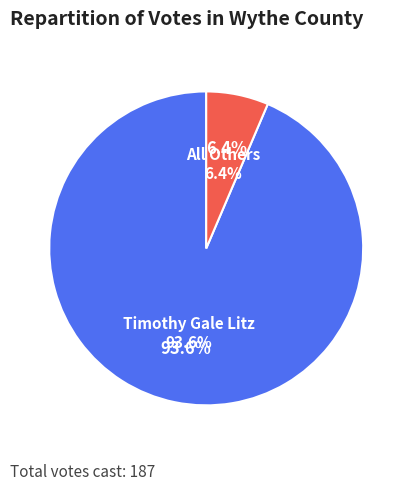

To the nearest percent, what is the combined percentage of All Others and Timothy Gale Litz?

100%